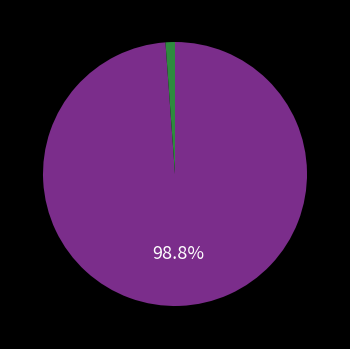

Is there any slice that represents more than half of the pie?

Yes